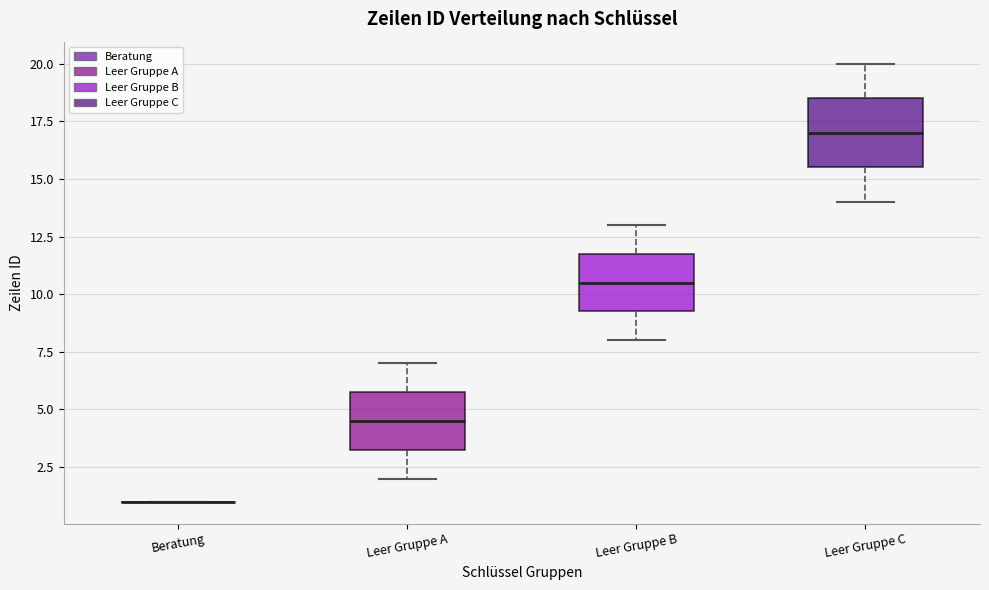

Reading left to right, transcribe this box plot: for each box, give where its median line is, the range the box spans, and where its two whiskers end, as read against the y-axis. The values are not printed on the chart, so give them approximately, as read against the axis.

Beratung: box collapsed to a line at 1.0, whiskers 1.0 to 1.0
Leer Gruppe A: median 4.5, box 3.5 to 6.0, whiskers 2.0 to 7.0
Leer Gruppe B: median 10.5, box 9.5 to 12.0, whiskers 8.0 to 13.0
Leer Gruppe C: median 17.0, box 15.5 to 18.5, whiskers 14.0 to 20.0